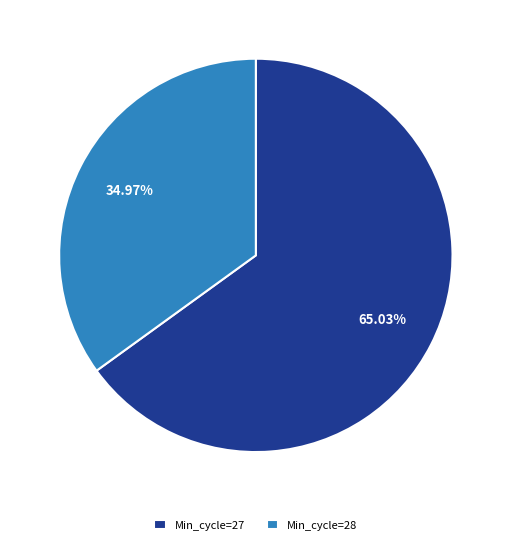

Combined, do Min_cycle=28 and Min_cycle=27 account for over 50%?

Yes